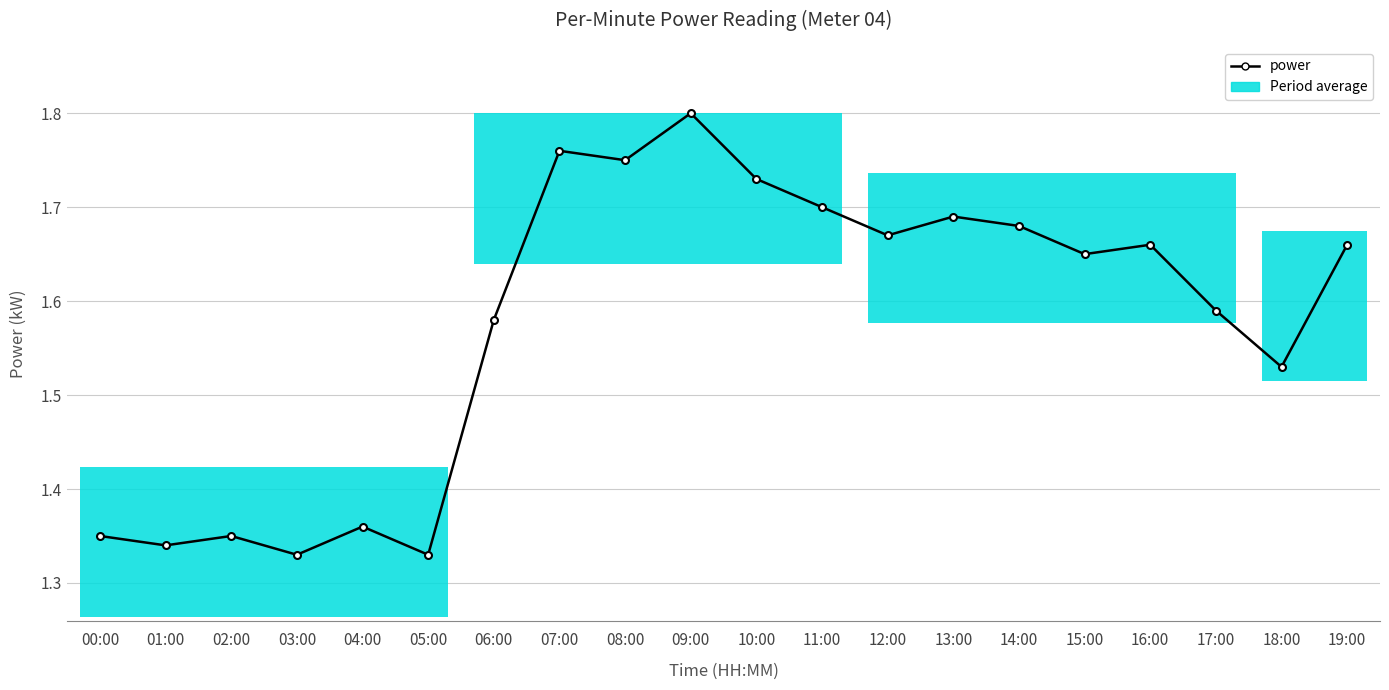

What is the maximum value shown in the chart?

1.8